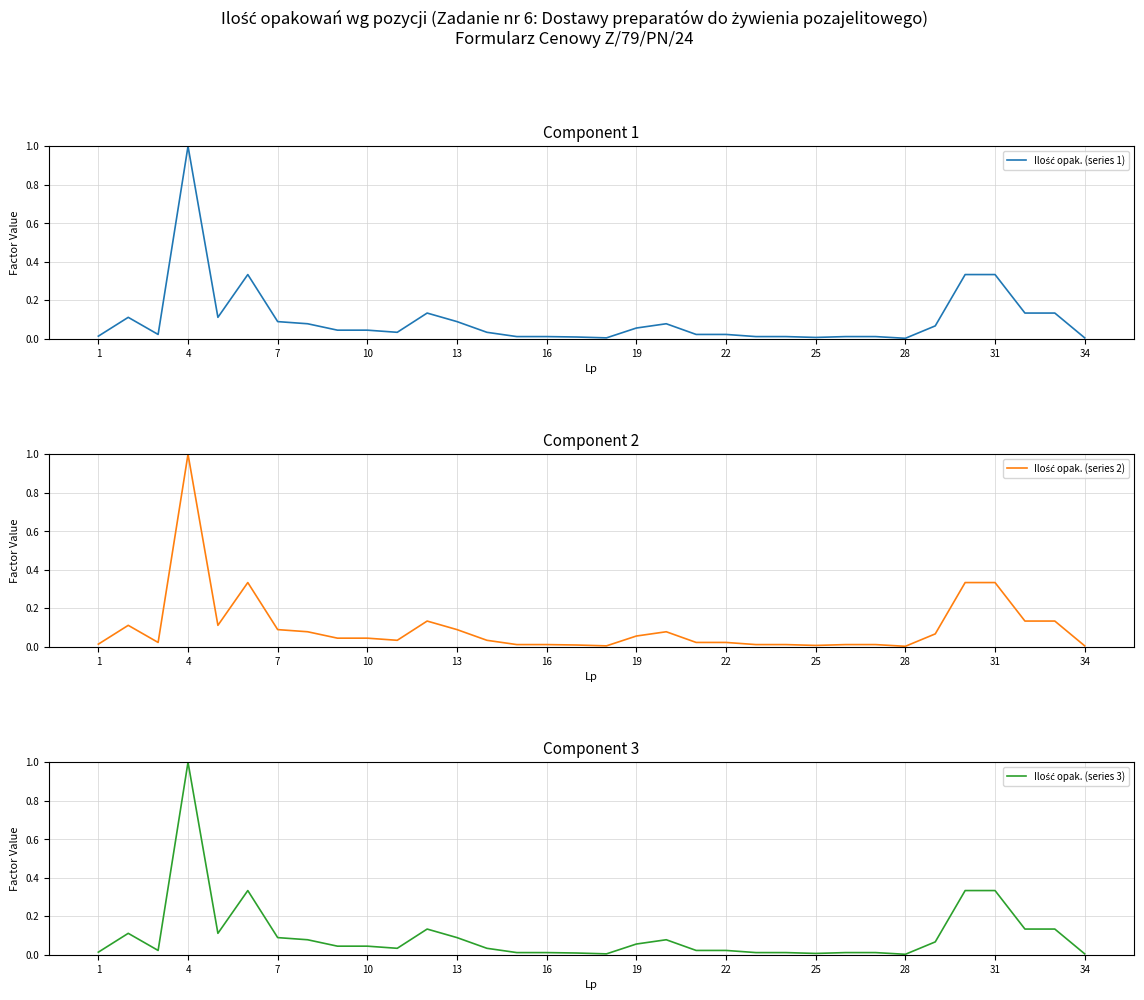

What is the highest value of the Ilość opak. (series 3) series?

1.0